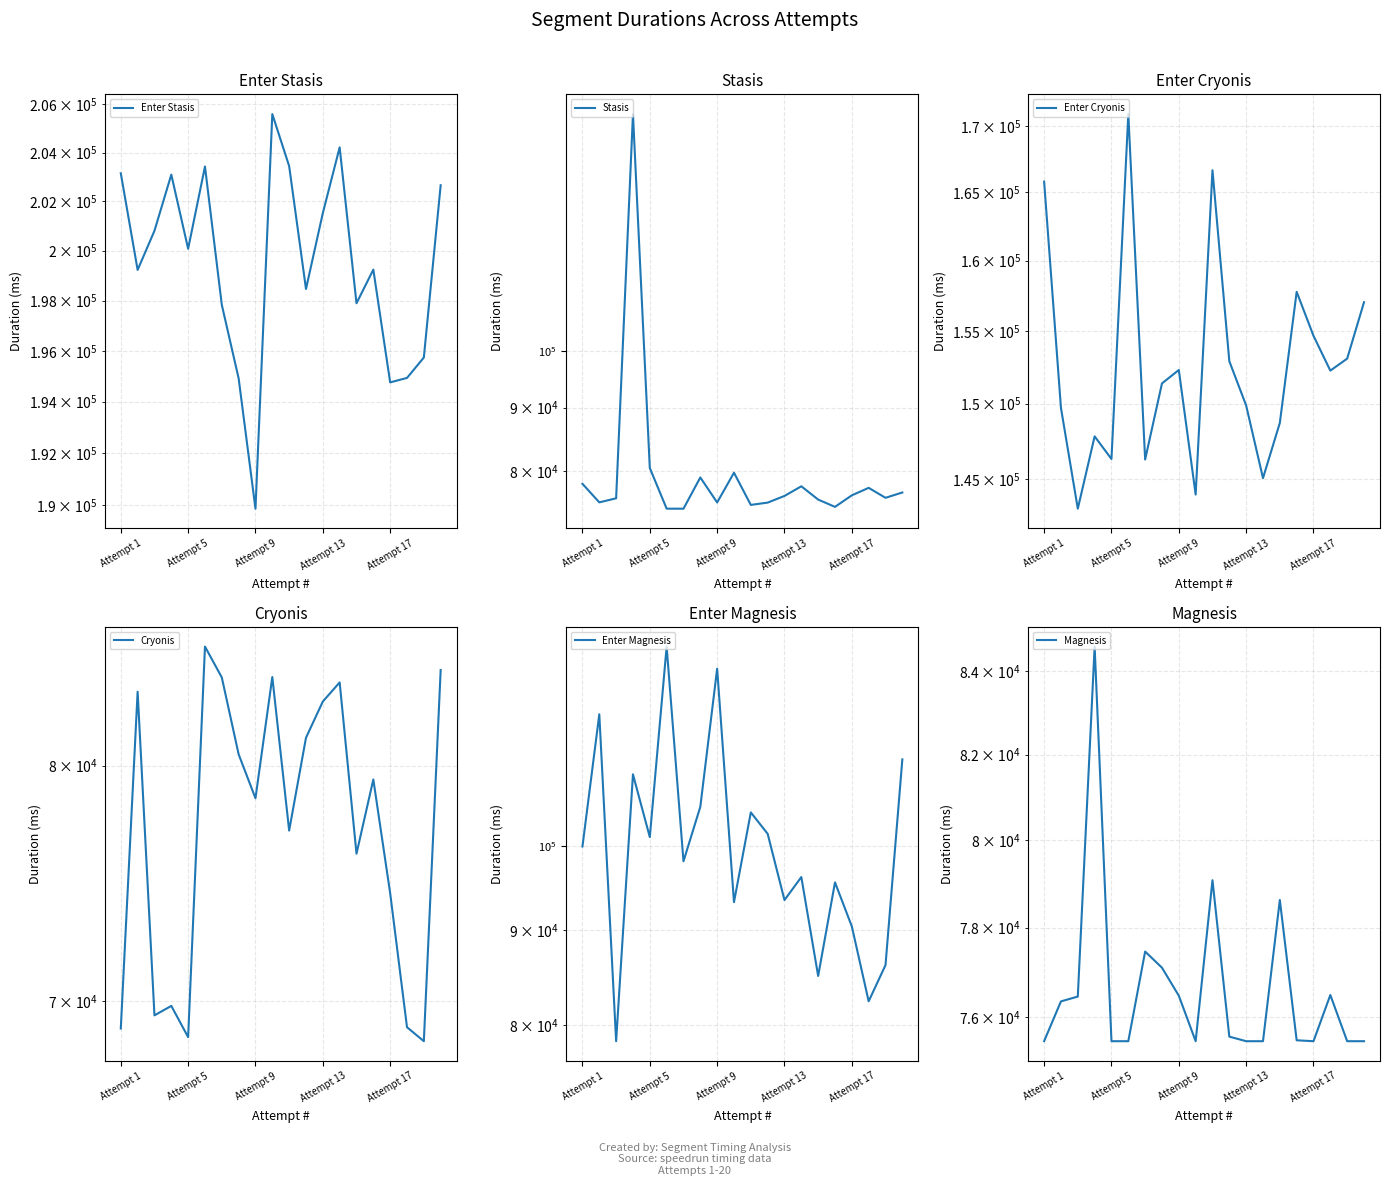

Is this an area chart (filled region under the line)?

No